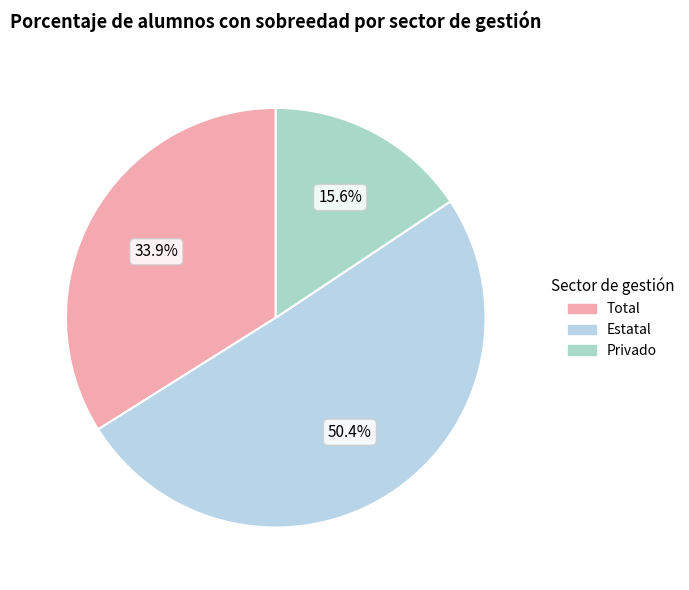

How many segments does this pie chart have?

3